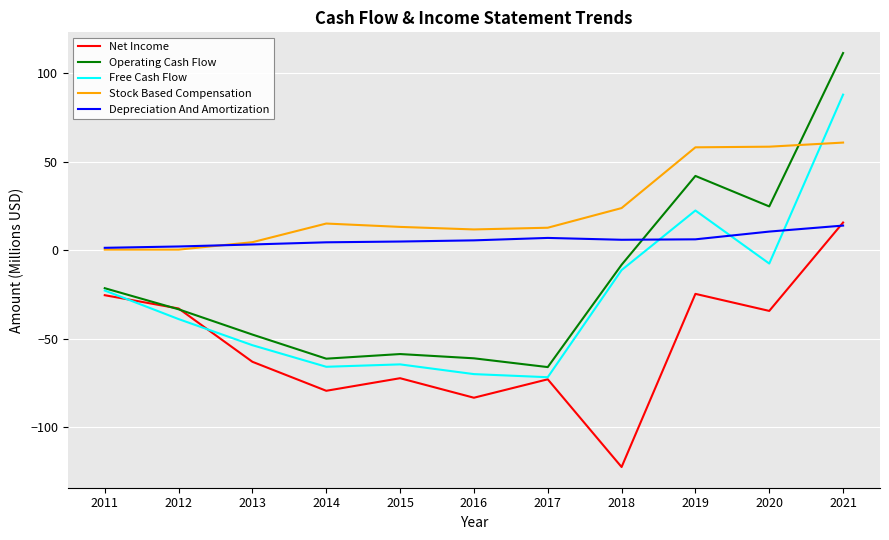

How many intersections are there between Depreciation And Amortization and Net Income?

1